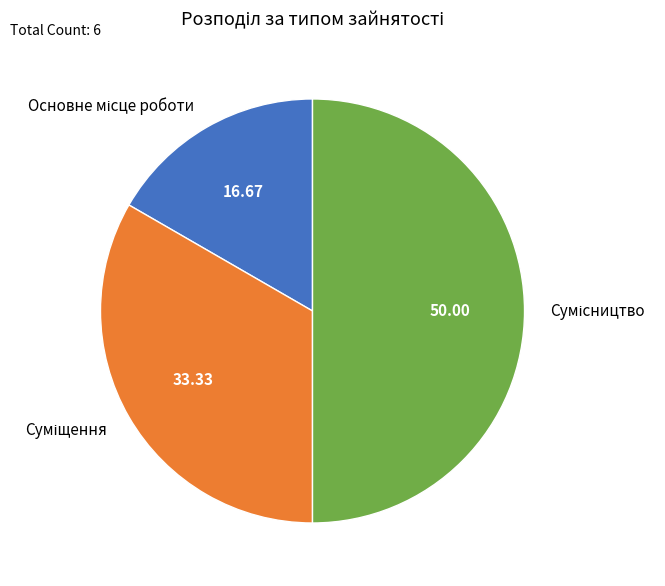

How many segments does this pie chart have?

3